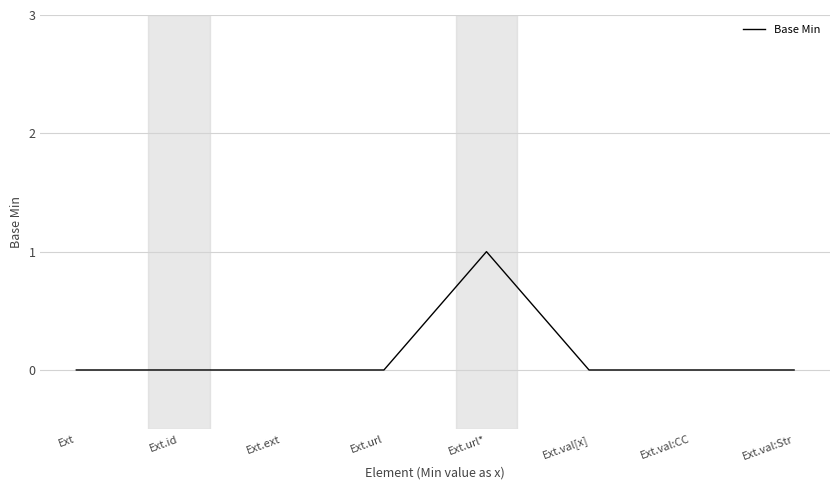

What is the greatest value displayed?

1